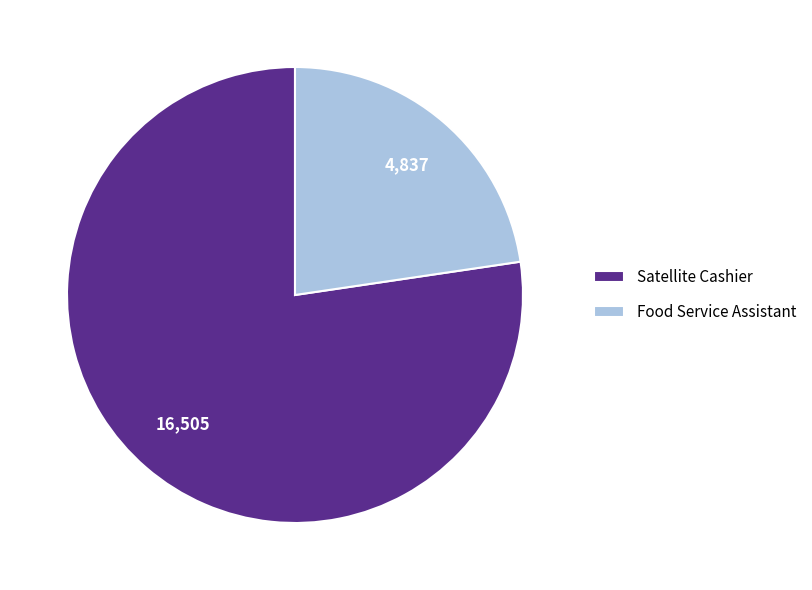

Count the number of slices in the pie.

2